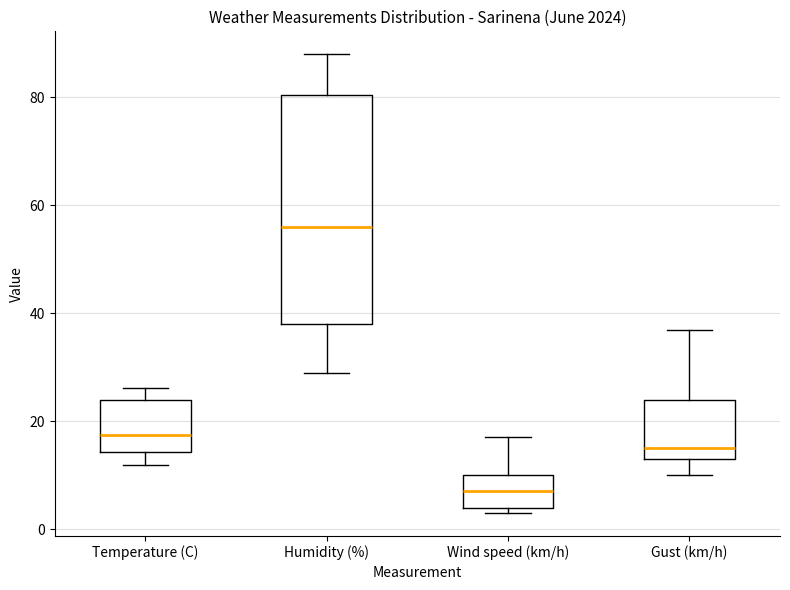

Which box has the lowest median line?

Wind speed (km/h)